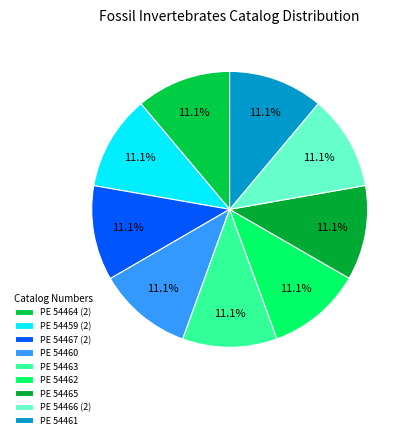

Is it true that PE 54467 (2) is 11% of the pie?

True